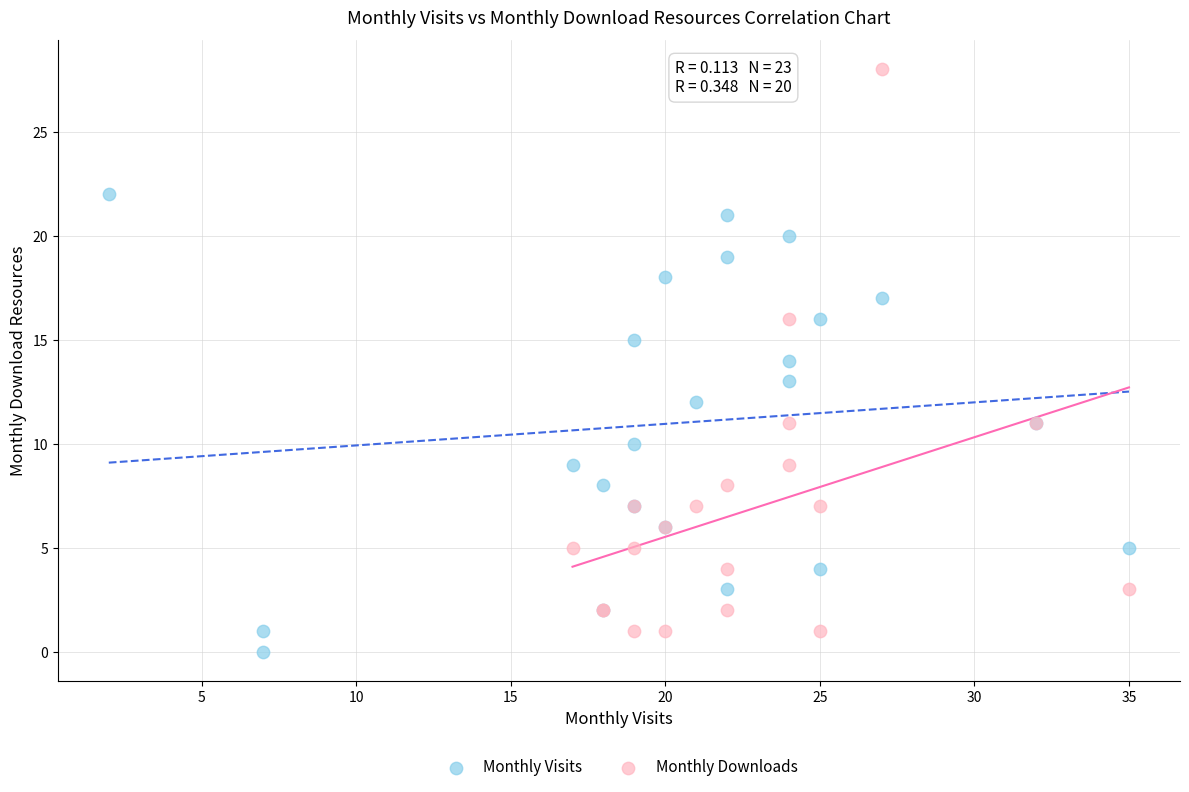

Which series has the largest Y range (max minus min)?

Monthly Downloads